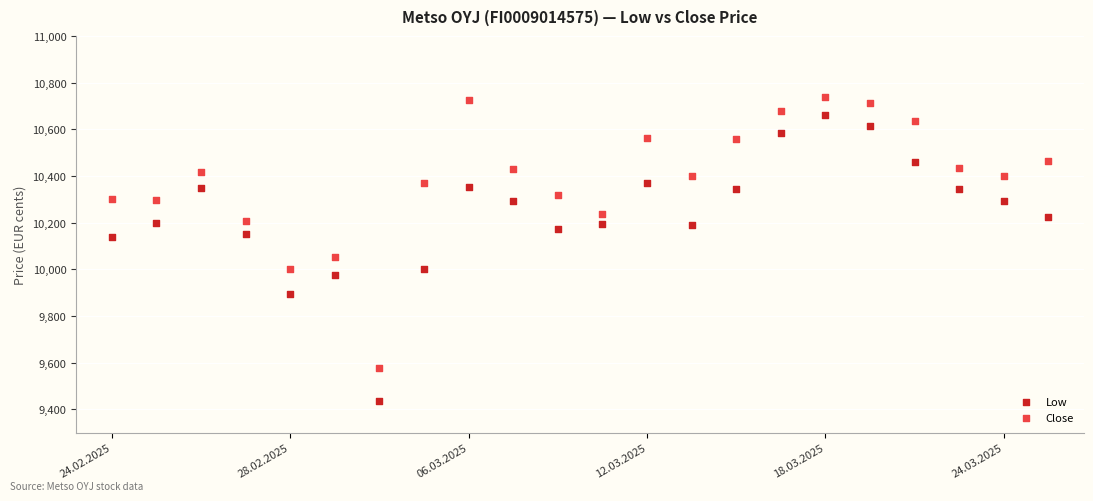

Across all data points, what is the range of Y values (max minus min)?

1303